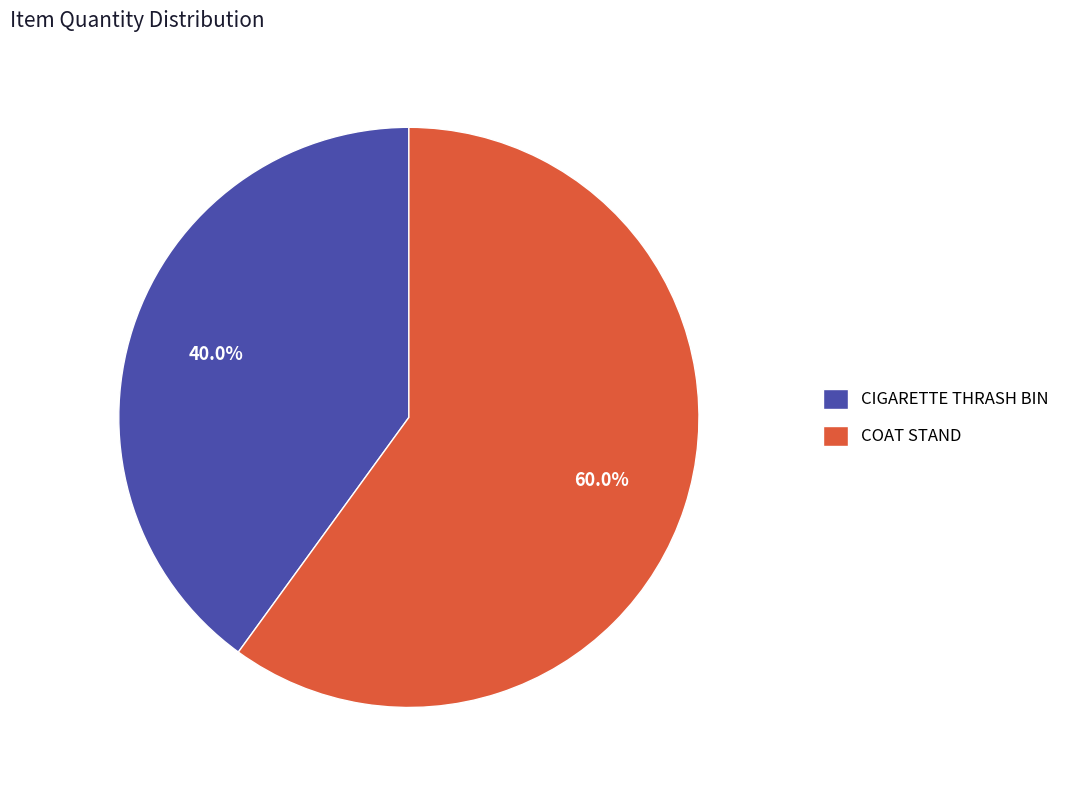

Rank the categories by value from lowest to highest.

CIGARETTE THRASH BIN, COAT STAND